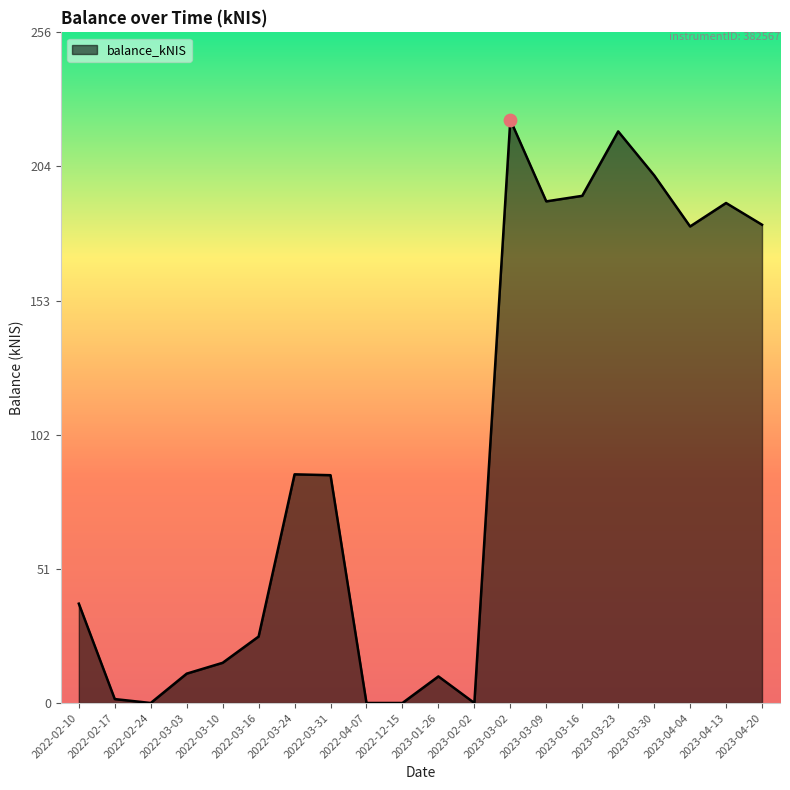

Between 2023-03-23 and 2023-03-09, which is larger?

2023-03-23